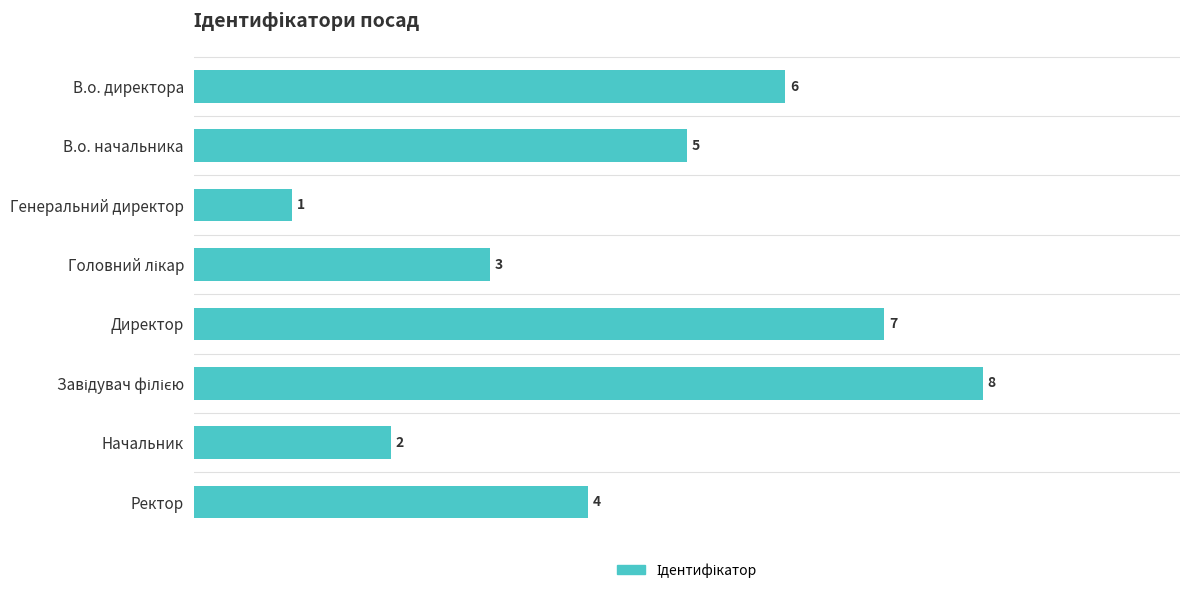

Are the bars horizontal?

Yes